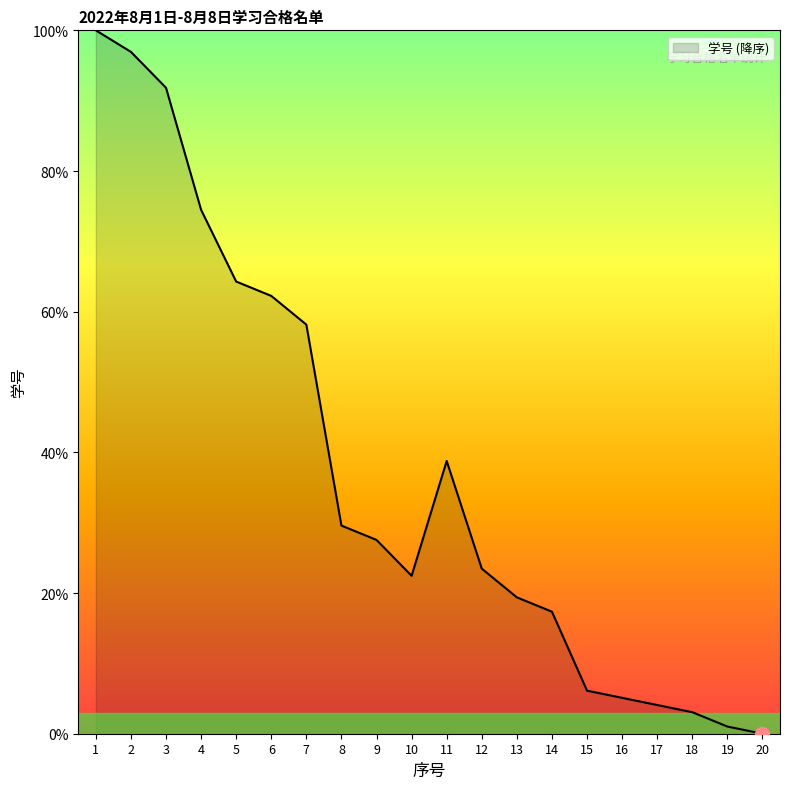

What is the sum of the values at 7 and 2?

155.1